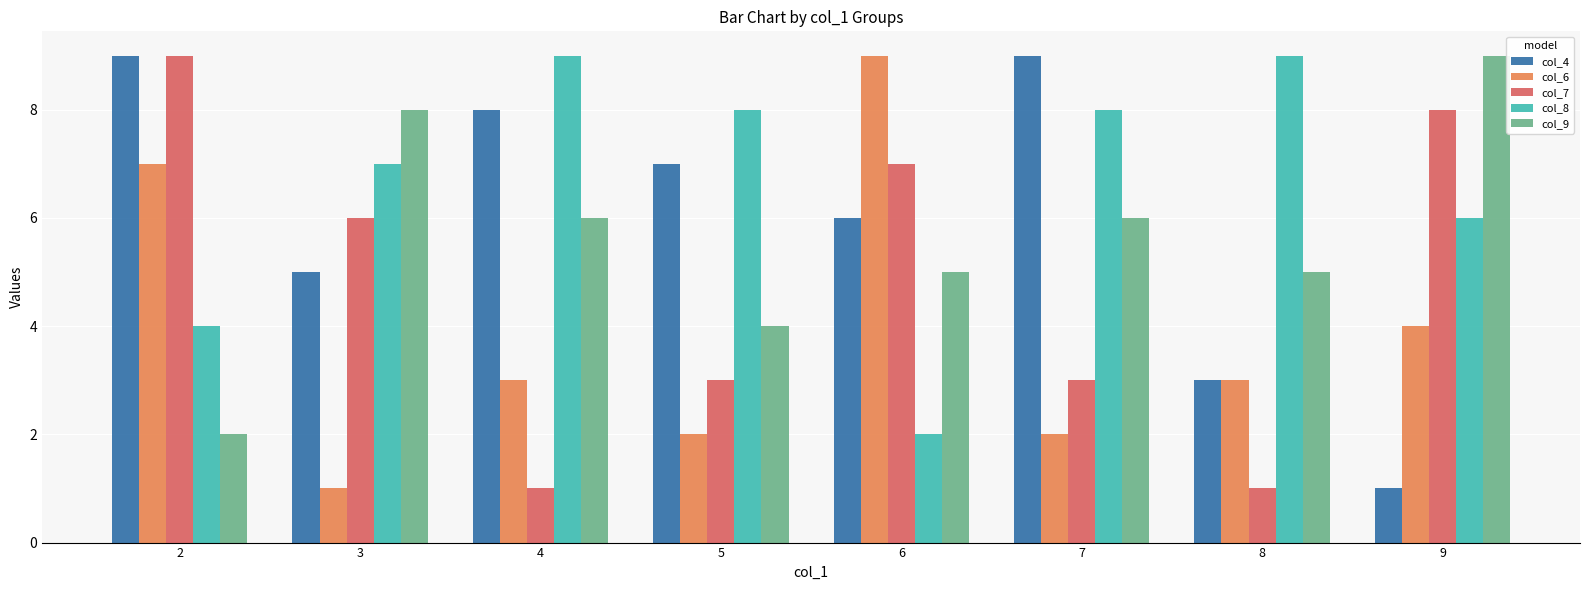

What is the sum of the col_7 values at 7 and 5?

6